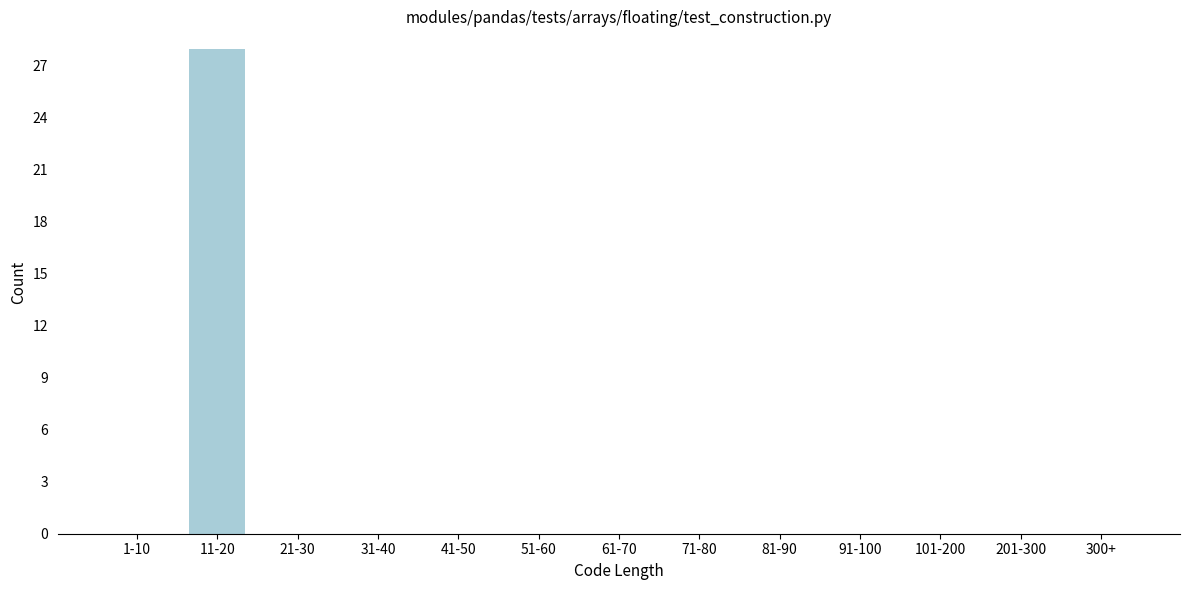

Reading left to right, extract all data points from this chart.

1-10=0	11-20=28	21-30=0	31-40=0	41-50=0	51-60=0	61-70=0	71-80=0	81-90=0	91-100=0	101-200=0	201-300=0	300+=0